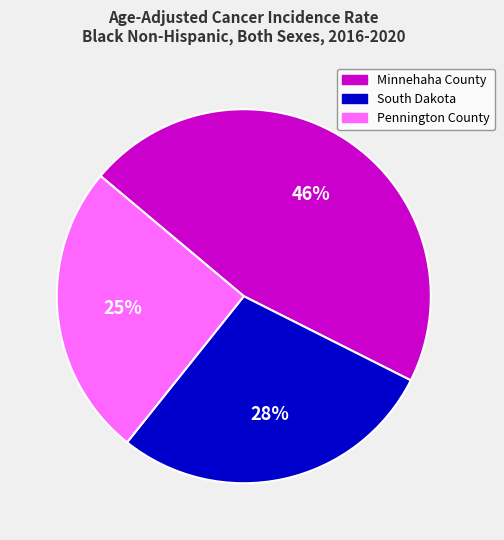

How many slices are in this pie chart?

3